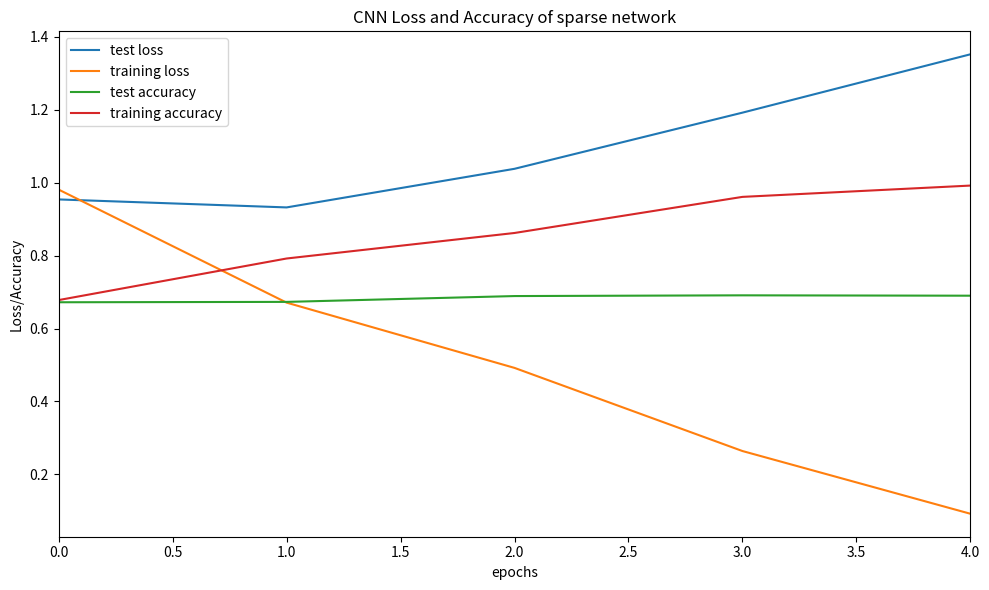

True or false: training accuracy has a value of 0.2 at 0.0.

False